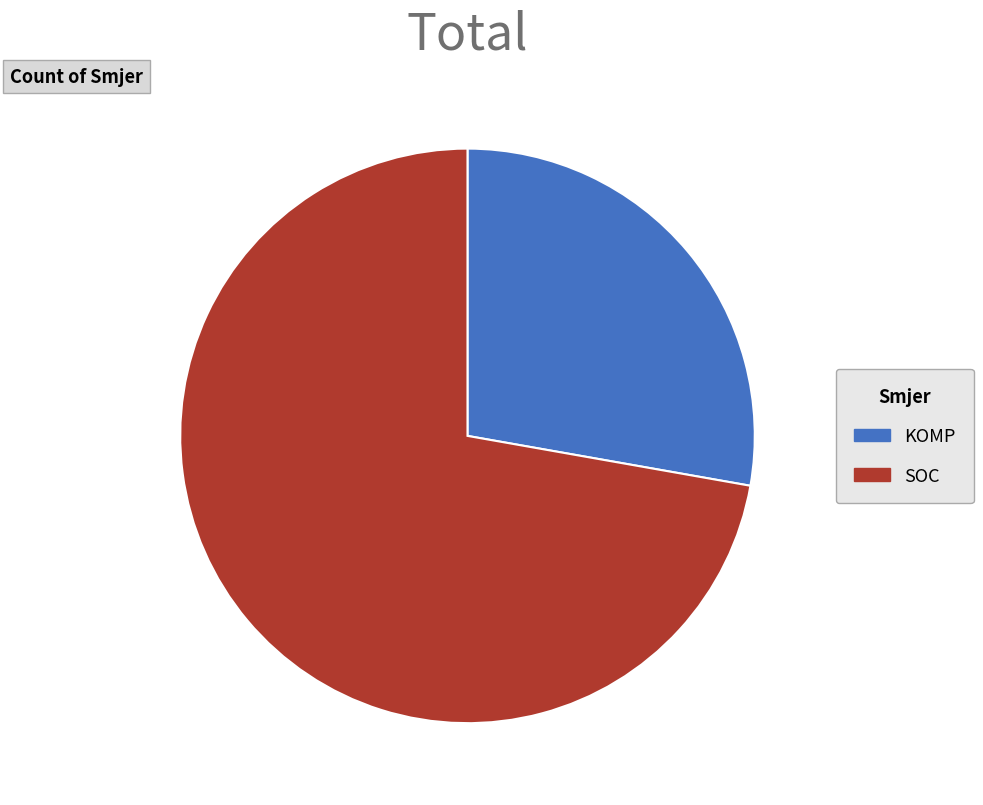

Is the sum of KOMP and SOC greater than half?

Yes